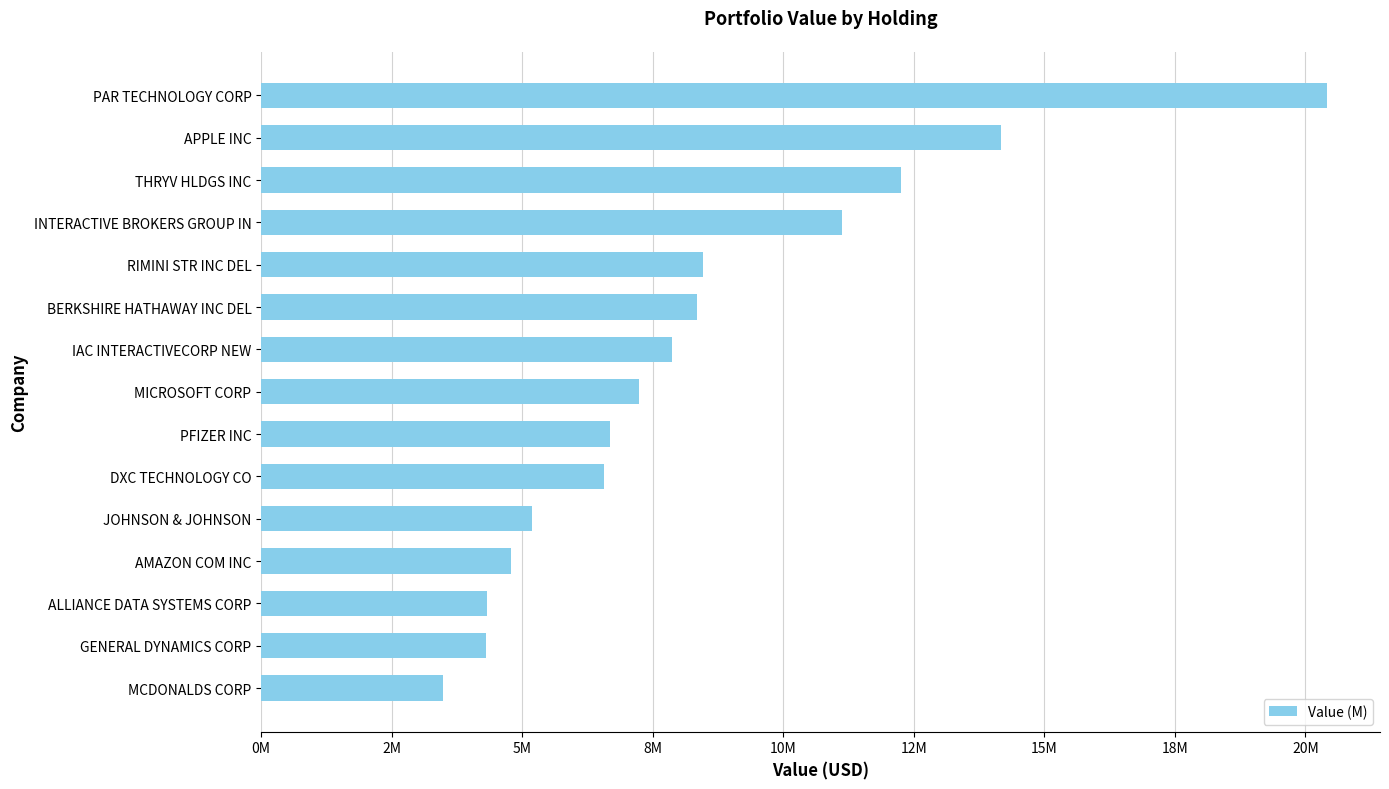

Are the bars horizontal?

Yes